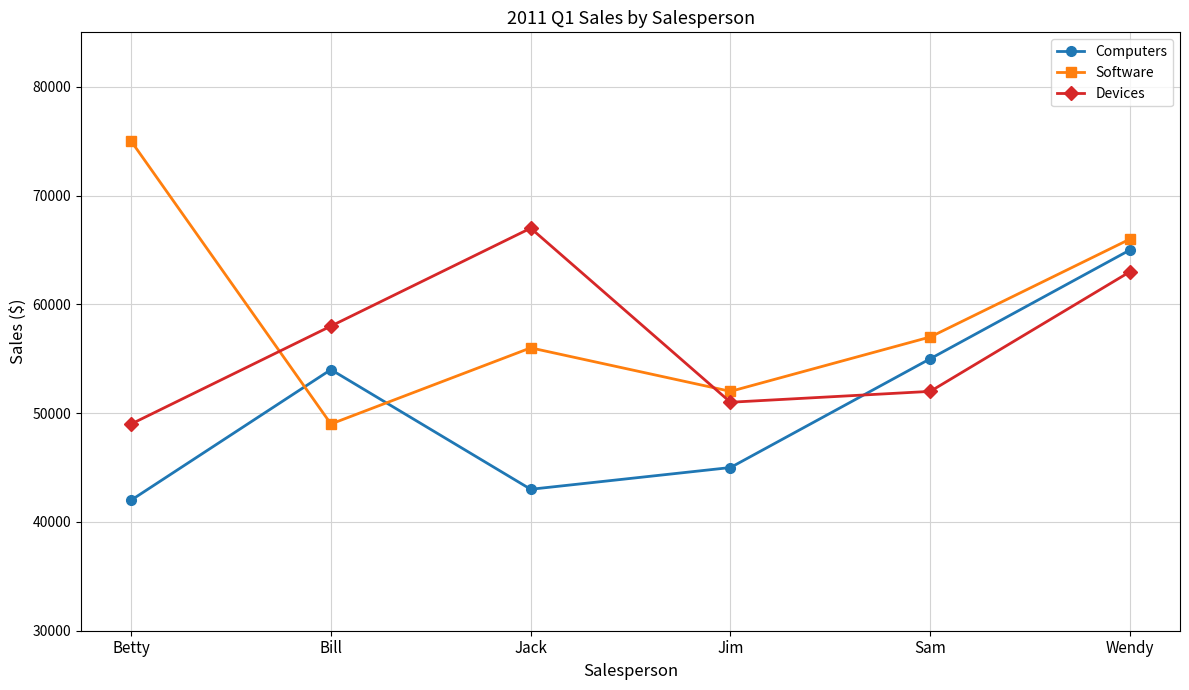

Rank the series at Wendy from highest to lowest value.

Software, Computers, Devices